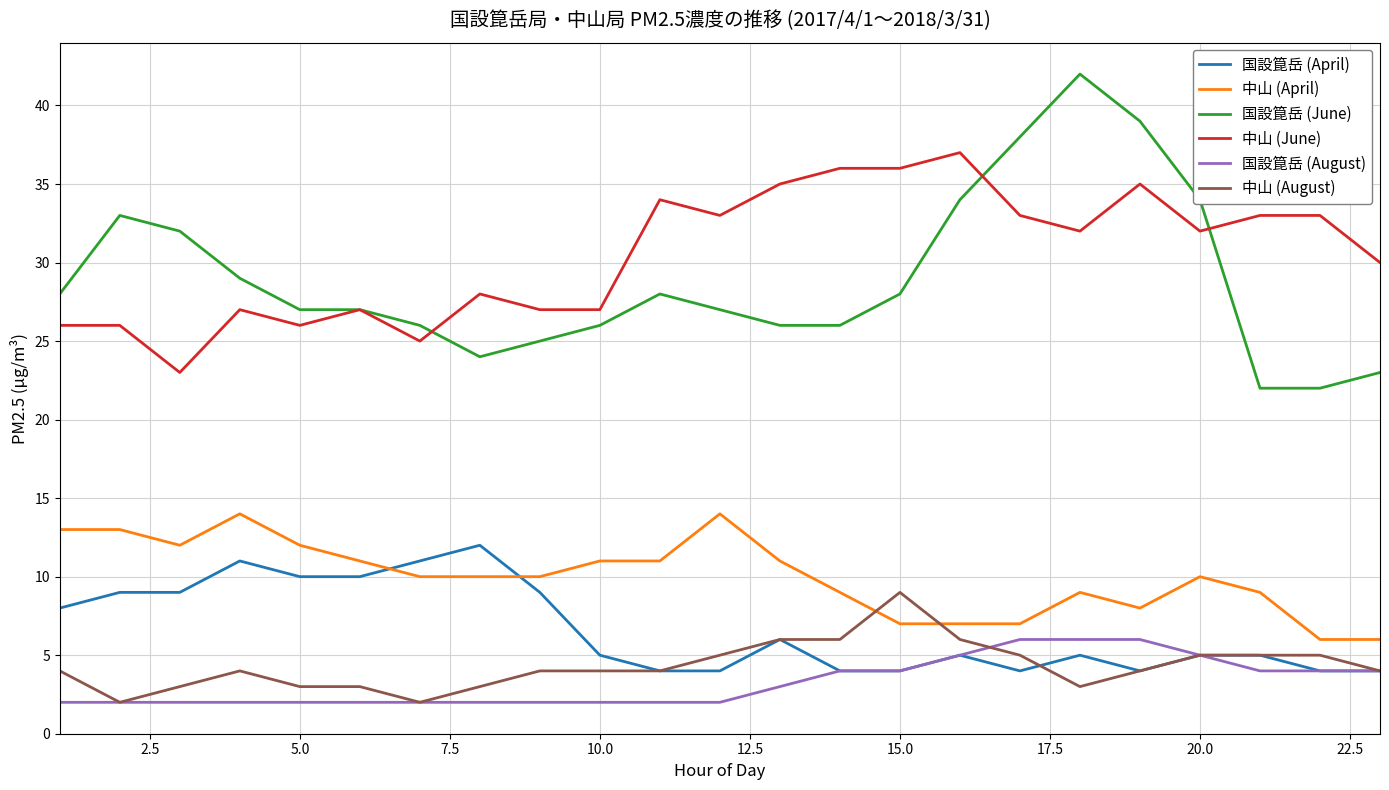

True or false: 国設箟岳 (June) has more than 0 points higher than both neighbors.

True